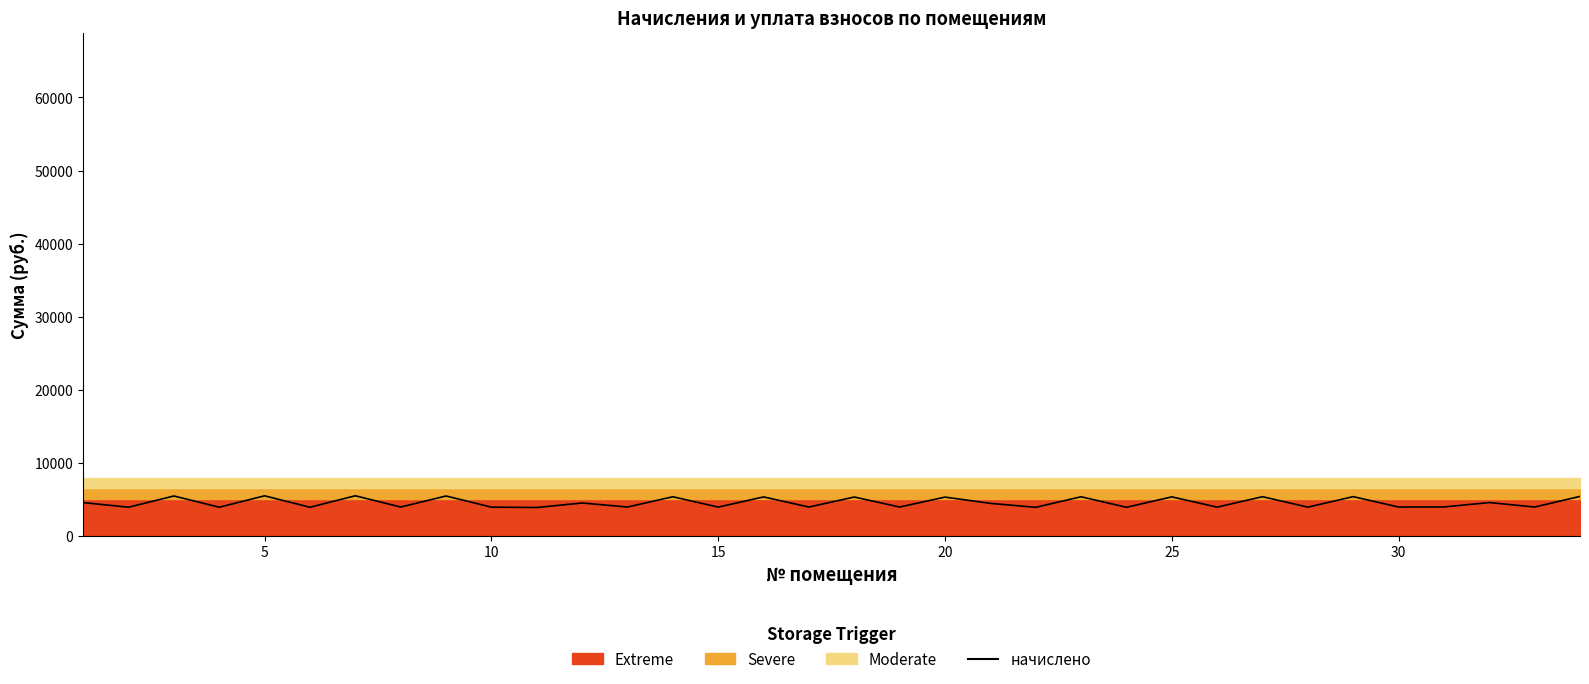

Does the chart display data point markers on the line(s)?

No